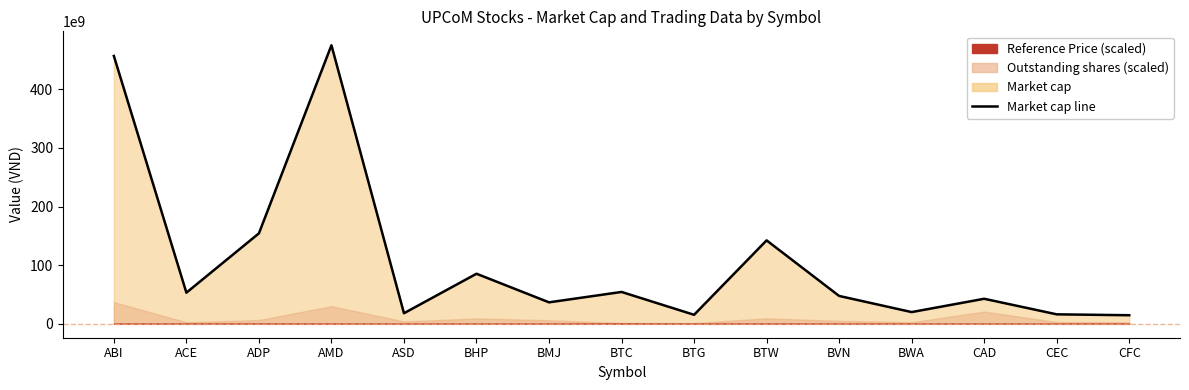

How many data points are less than 47500000000?

7